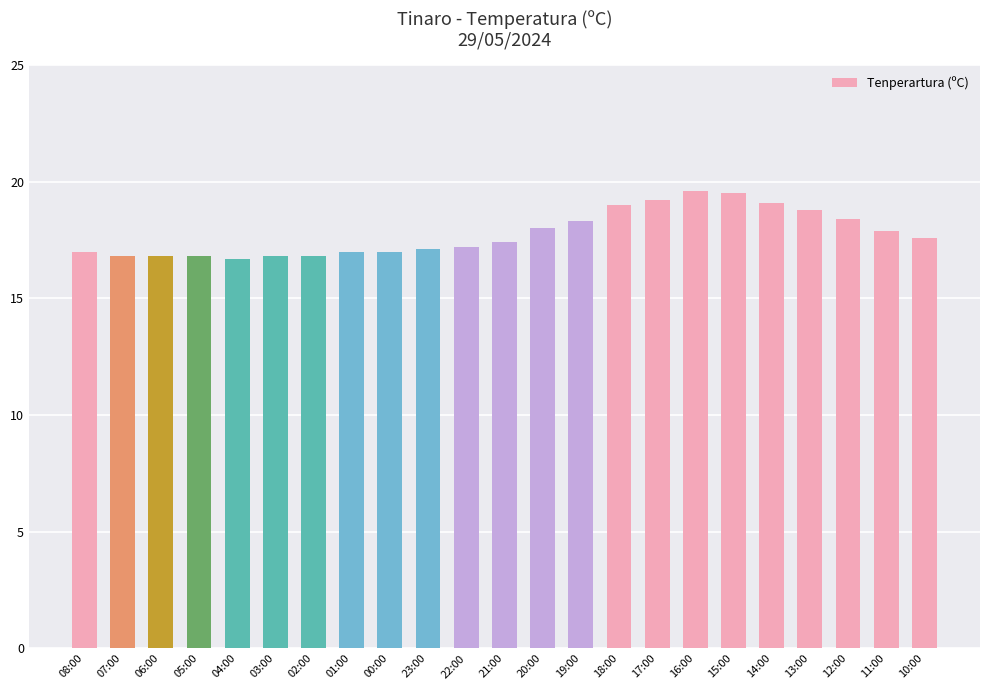

How many bars are there in total?

23